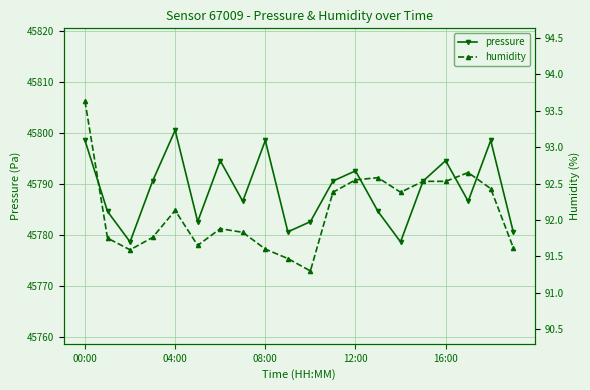

What is the minimum value for pressure?

45778.6